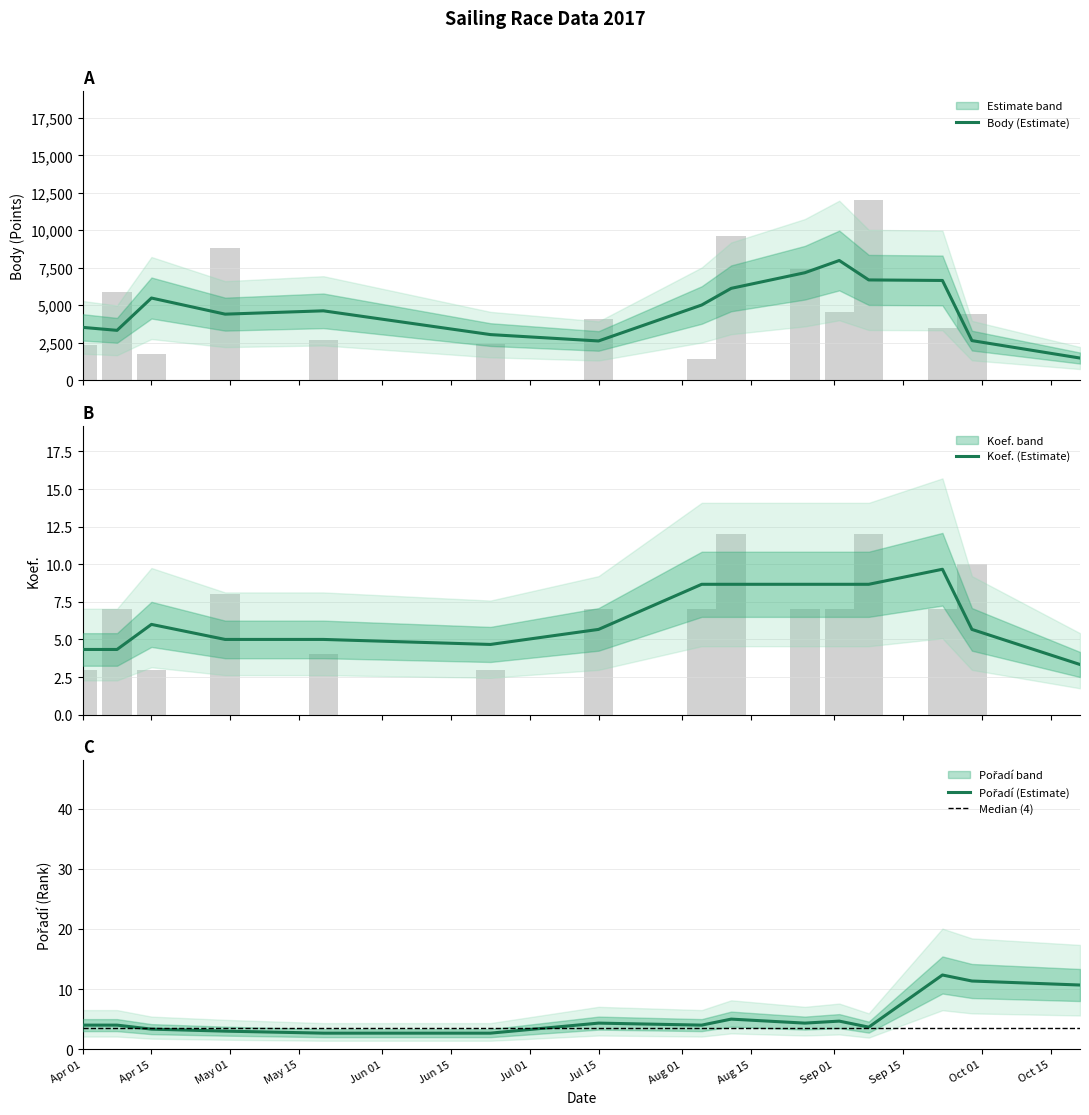

Which series has the largest total across all categories?

Body